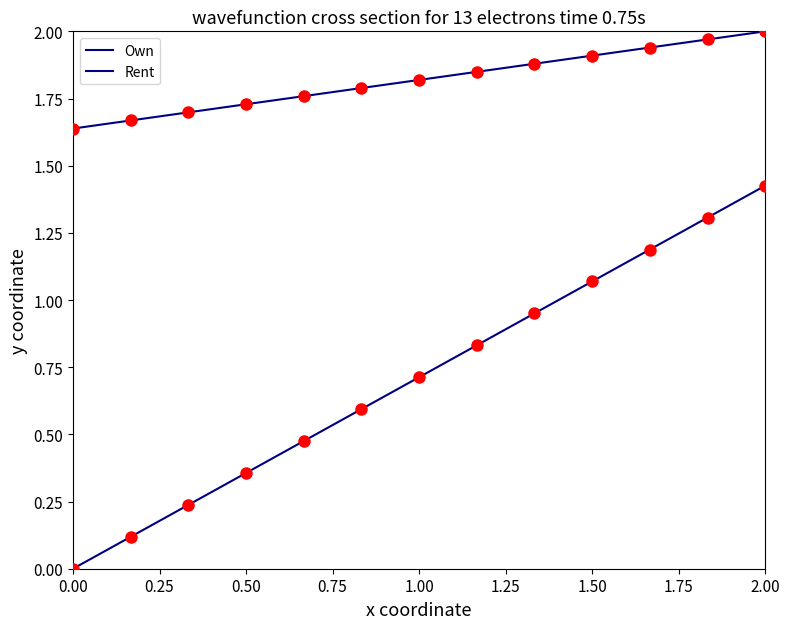

Does the chart have visible grid lines?

No